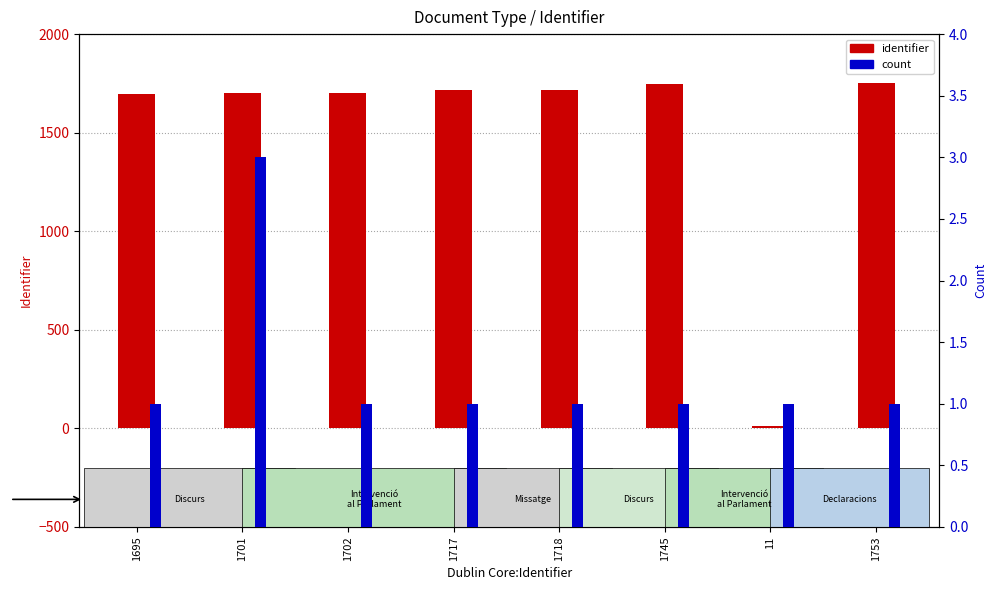

What is the value of the count bar at the 4th from the left?

1